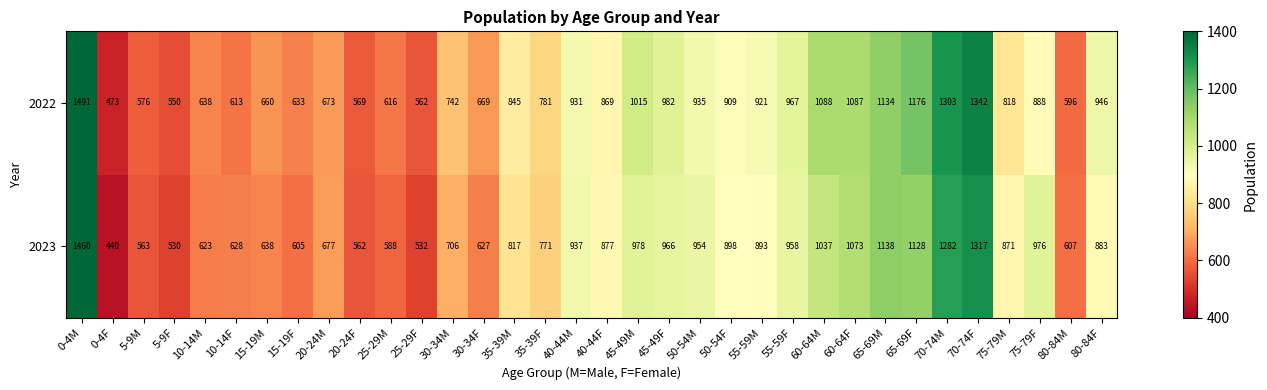

List the series in order of their overall mean, lowest first.

2023, 2022